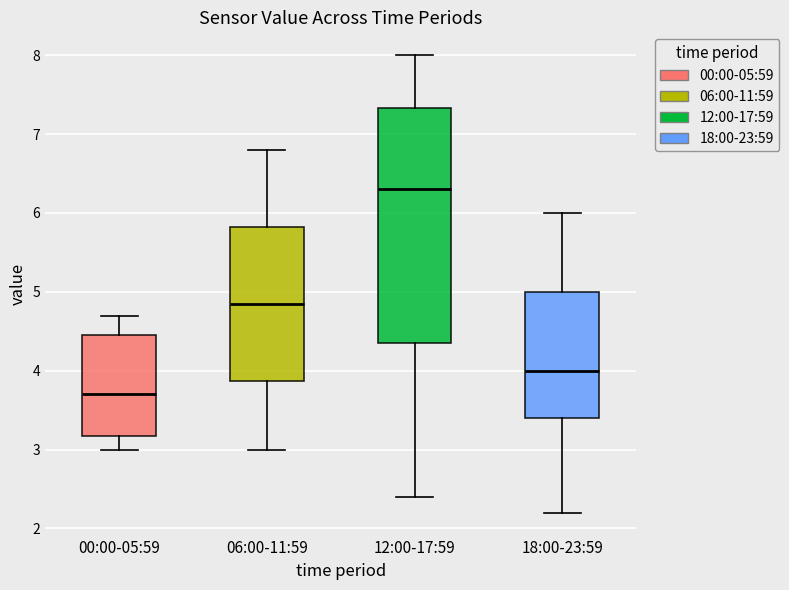

Reading left to right, transcribe this box plot: for each box, give where its median line is, the range the box spans, and where its two whiskers end, as read against the y-axis. The values are not printed on the chart, so give them approximately, as read against the axis.

00:00-05:59: median 3.7, box 3.2 to 4.5, whiskers 3.0 to 4.7
06:00-11:59: median 4.9, box 3.9 to 5.8, whiskers 3.0 to 6.8
12:00-17:59: median 6.3, box 4.4 to 7.3, whiskers 2.4 to 8.0
18:00-23:59: median 4.0, box 3.4 to 5.0, whiskers 2.2 to 6.0